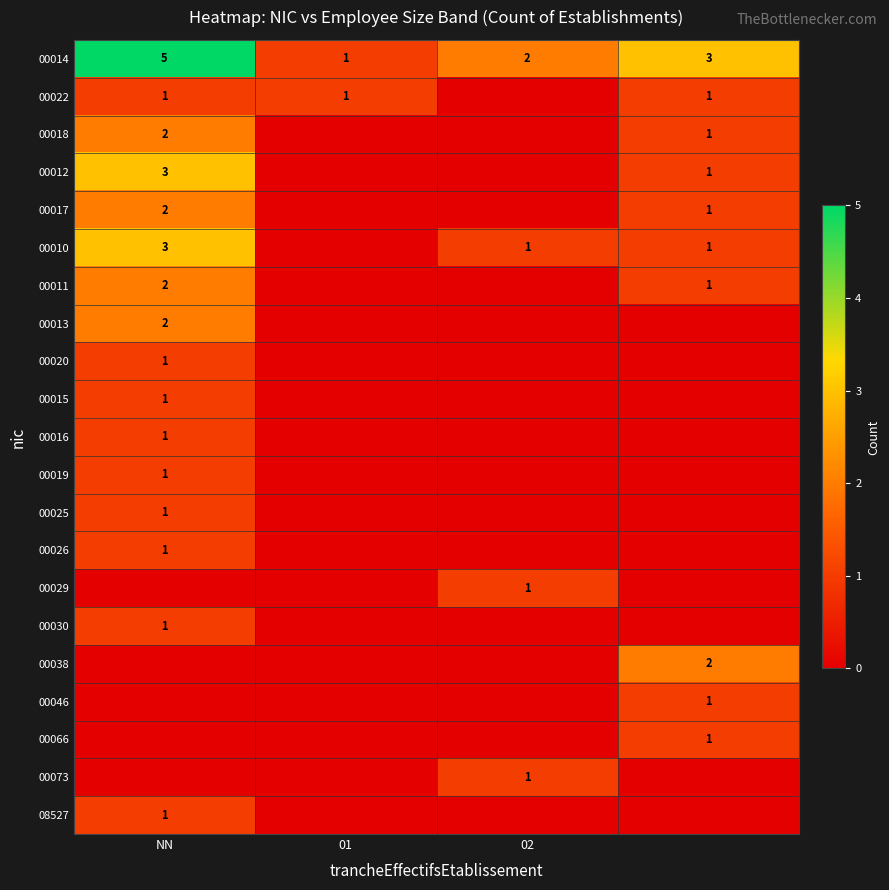

What is the difference between the maximum and minimum values in the 00014 series?

4